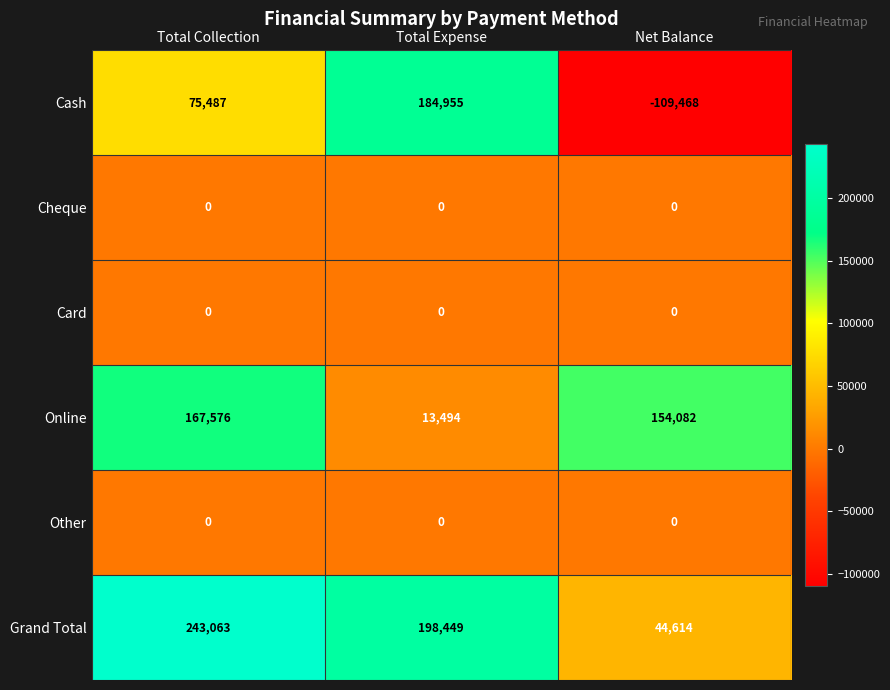

Reading left to right, transcribe all the data shown in this chart.

Cash: Total Collection=75487	Total Expense=184955	Net Balance=-109468
Cheque: Total Collection=0	Total Expense=0	Net Balance=0
Card: Total Collection=0	Total Expense=0	Net Balance=0
Online: Total Collection=167576	Total Expense=13494	Net Balance=154082
Other: Total Collection=0	Total Expense=0	Net Balance=0
Grand Total: Total Collection=243063	Total Expense=198449	Net Balance=44614